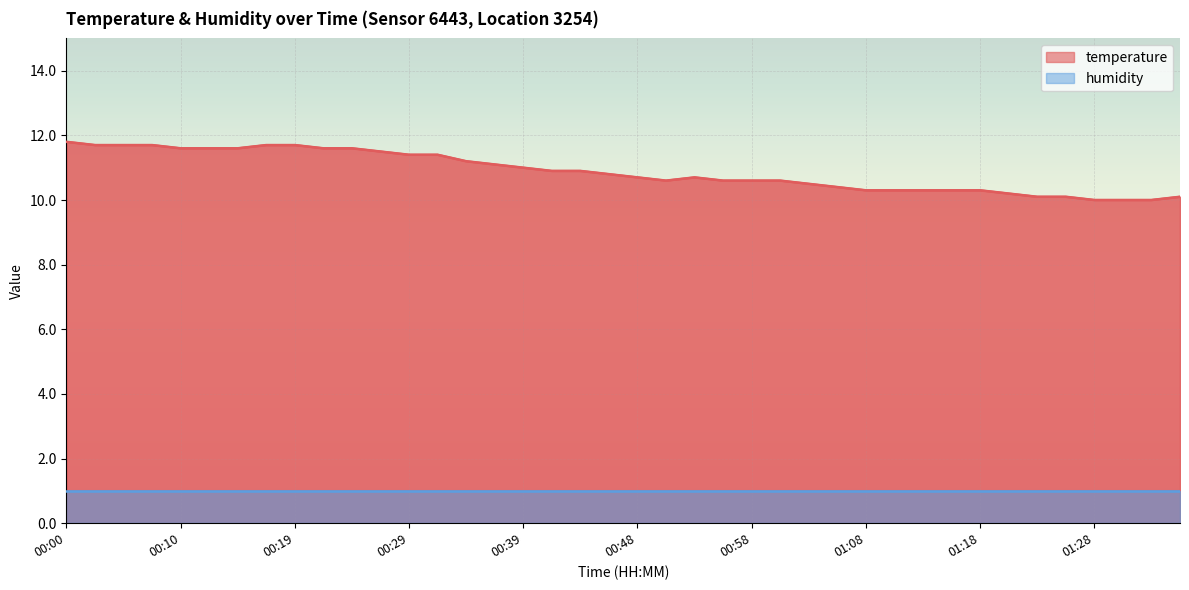

Does the chart display data point markers on the line(s)?

No